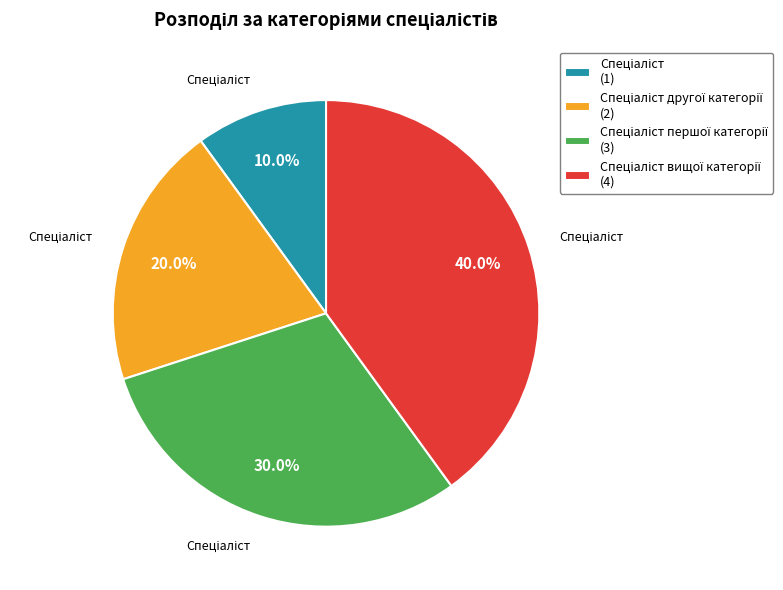

Is there a majority slice in this chart?

No